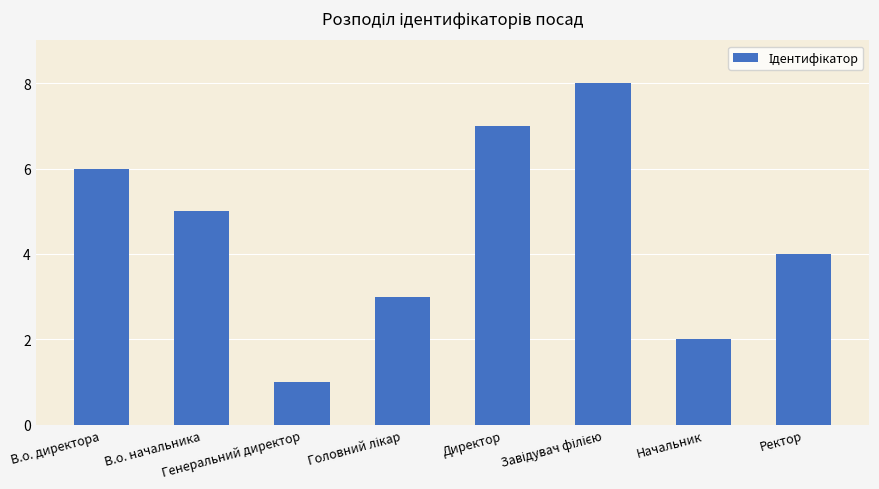

The value at Ректор is 6. True or false?

False